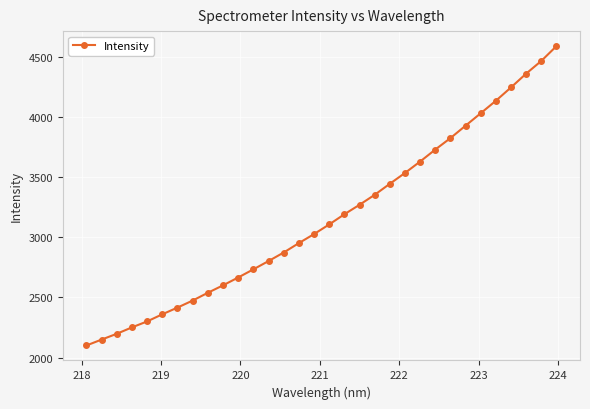

What is the minimum value shown in the chart?

2101.5